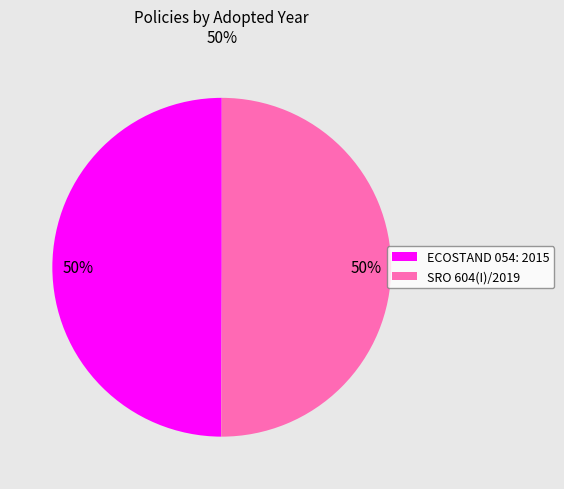

To the nearest percent, what portion does SRO 604(I)/2019 represent?

50%